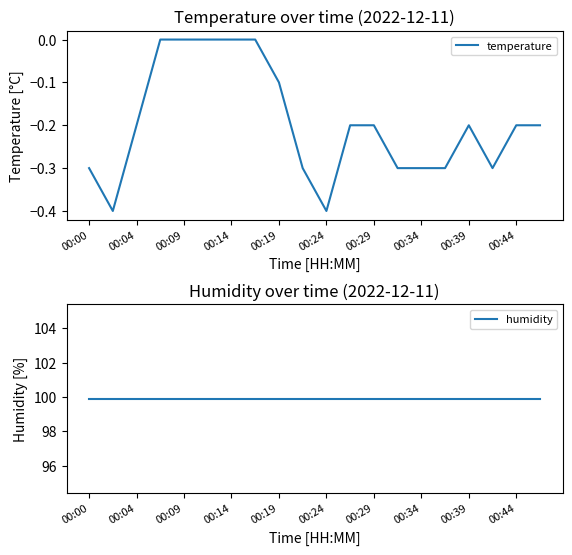

True or false: temperature and humidity cross at least once.

False